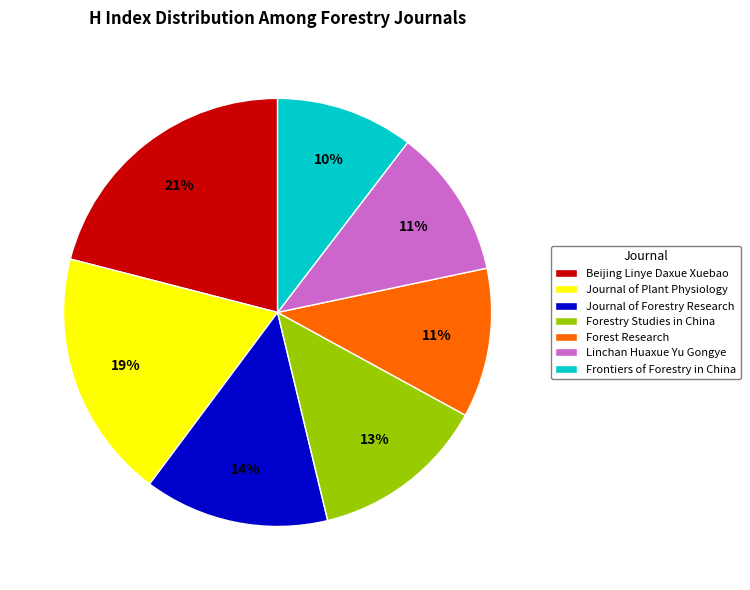

Is it true that Forestry Studies in China is 3% of the pie?

False